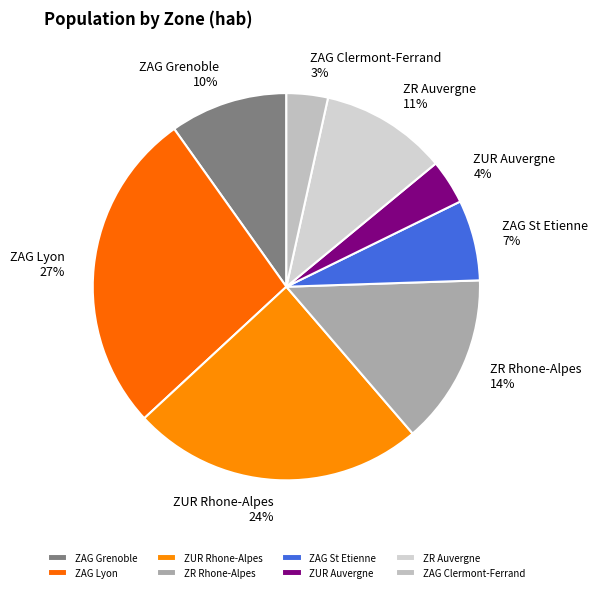

Is ZR Rhone-Alpes the majority of the pie?

No